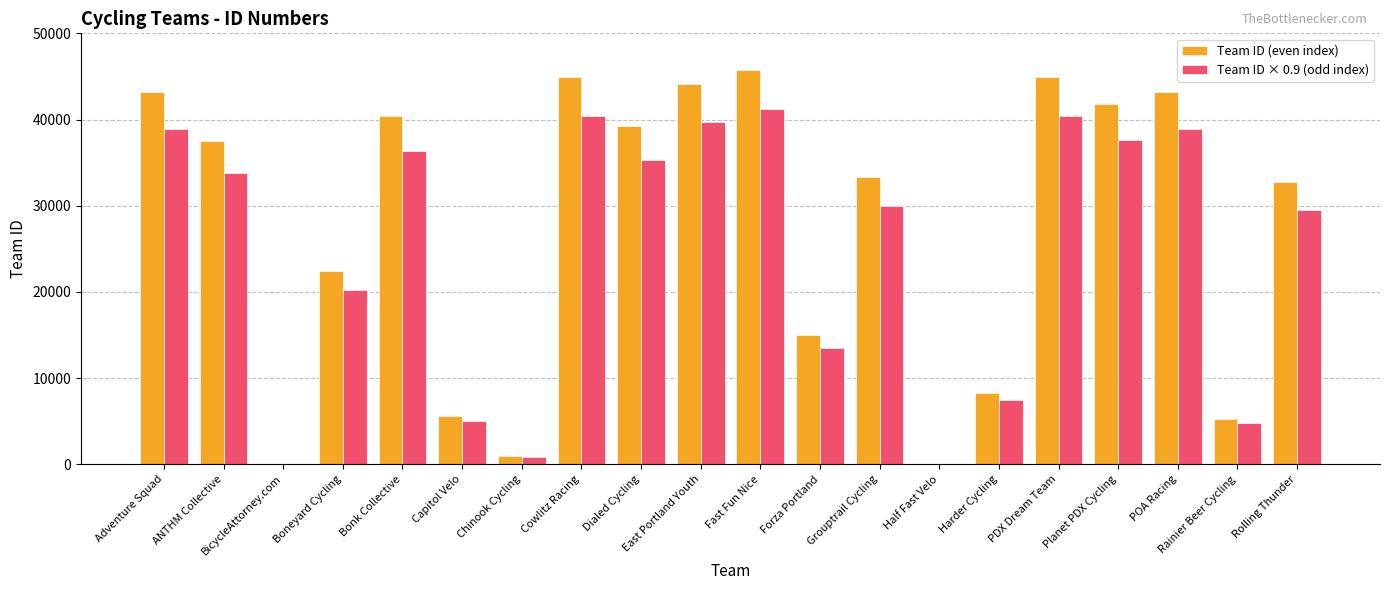

What is the greatest value displayed?

45747.0